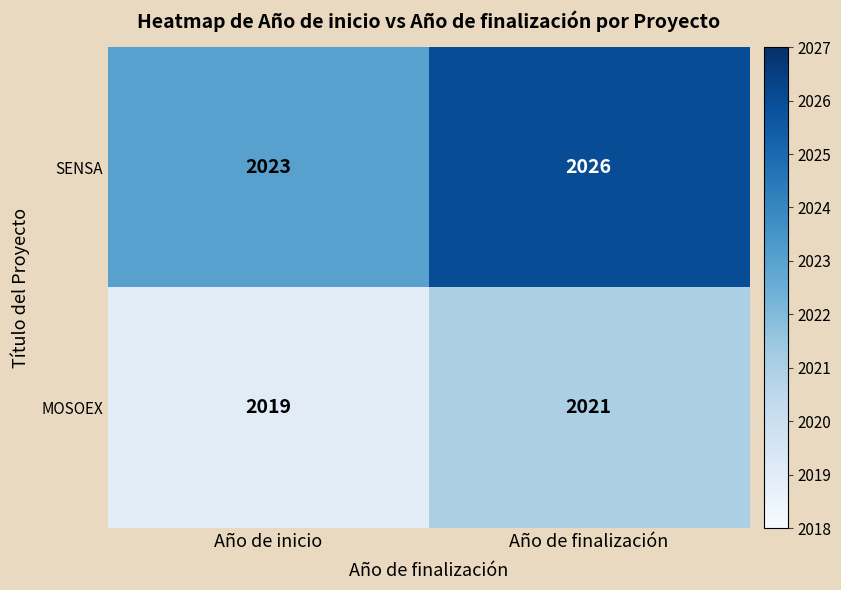

At how many categories does at least one series exceed 2019?

2